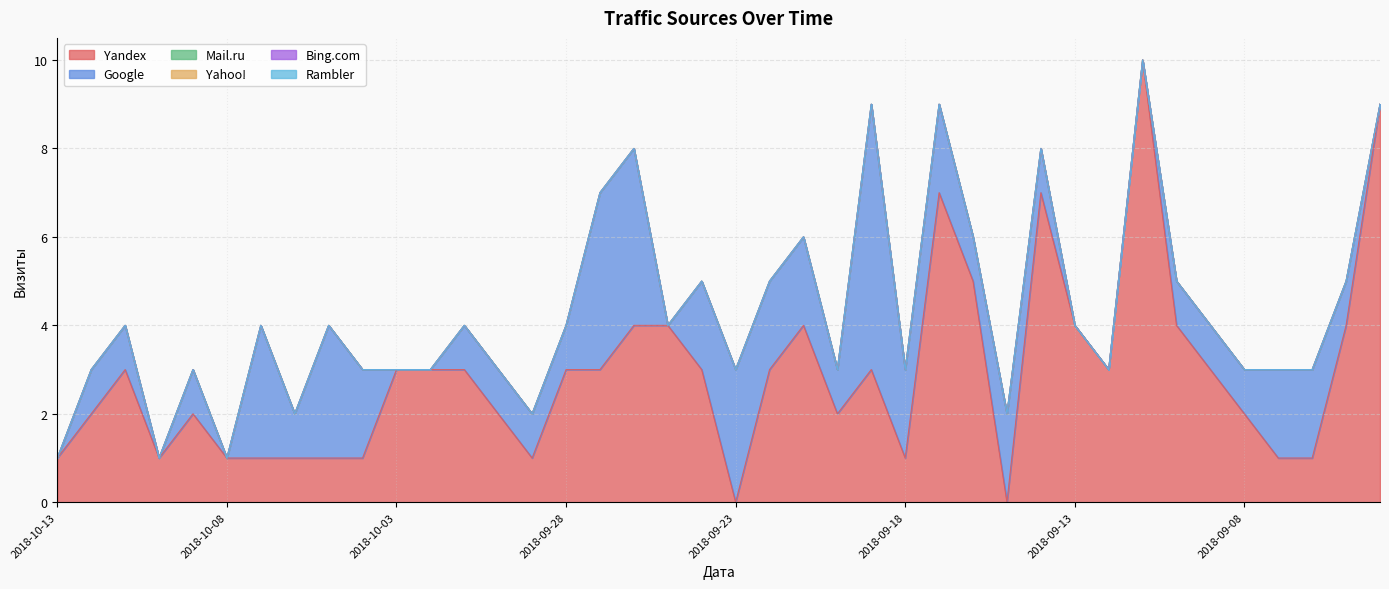

Reading left to right, extract all data points from this chart.

Yandex: 2018-10-13=1	2018-10-12=2	2018-10-11=3	2018-10-10=1	2018-10-09=2	2018-10-08=1	2018-10-07=1	2018-10-06=1	2018-10-05=1	2018-10-04=1	2018-10-03=3	2018-10-02=3	2018-10-01=3	2018-09-30=2	2018-09-29=1	2018-09-28=3	2018-09-27=3	2018-09-26=4	2018-09-25=4	2018-09-24=3	2018-09-23=0	2018-09-22=3	2018-09-21=4	2018-09-20=2	2018-09-19=3	2018-09-18=1	2018-09-17=7	2018-09-16=5	2018-09-15=0	2018-09-14=7	2018-09-13=4	2018-09-12=3	2018-09-11=10	2018-09-10=4	2018-09-09=3	2018-09-08=2	2018-09-07=1	2018-09-06=1	2018-09-05=4	2018-09-04=9
Google: 2018-10-13=0	2018-10-12=1	2018-10-11=1	2018-10-10=0	2018-10-09=1	2018-10-08=0	2018-10-07=3	2018-10-06=1	2018-10-05=3	2018-10-04=2	2018-10-03=0	2018-10-02=0	2018-10-01=1	2018-09-30=1	2018-09-29=1	2018-09-28=1	2018-09-27=4	2018-09-26=4	2018-09-25=0	2018-09-24=2	2018-09-23=3	2018-09-22=2	2018-09-21=2	2018-09-20=1	2018-09-19=6	2018-09-18=2	2018-09-17=2	2018-09-16=1	2018-09-15=2	2018-09-14=1	2018-09-13=0	2018-09-12=0	2018-09-11=0	2018-09-10=1	2018-09-09=1	2018-09-08=1	2018-09-07=2	2018-09-06=2	2018-09-05=1	2018-09-04=0
Mail.ru: 2018-10-13=0	2018-10-12=0	2018-10-11=0	2018-10-10=0	2018-10-09=0	2018-10-08=0	2018-10-07=0	2018-10-06=0	2018-10-05=0	2018-10-04=0	2018-10-03=0	2018-10-02=0	2018-10-01=0	2018-09-30=0	2018-09-29=0	2018-09-28=0	2018-09-27=0	2018-09-26=0	2018-09-25=0	2018-09-24=0	2018-09-23=0	2018-09-22=0	2018-09-21=0	2018-09-20=0	2018-09-19=0	2018-09-18=0	2018-09-17=0	2018-09-16=0	2018-09-15=0	2018-09-14=0	2018-09-13=0	2018-09-12=0	2018-09-11=0	2018-09-10=0	2018-09-09=0	2018-09-08=0	2018-09-07=0	2018-09-06=0	2018-09-05=0	2018-09-04=0
Yahoo!: 2018-10-13=0	2018-10-12=0	2018-10-11=0	2018-10-10=0	2018-10-09=0	2018-10-08=0	2018-10-07=0	2018-10-06=0	2018-10-05=0	2018-10-04=0	2018-10-03=0	2018-10-02=0	2018-10-01=0	2018-09-30=0	2018-09-29=0	2018-09-28=0	2018-09-27=0	2018-09-26=0	2018-09-25=0	2018-09-24=0	2018-09-23=0	2018-09-22=0	2018-09-21=0	2018-09-20=0	2018-09-19=0	2018-09-18=0	2018-09-17=0	2018-09-16=0	2018-09-15=0	2018-09-14=0	2018-09-13=0	2018-09-12=0	2018-09-11=0	2018-09-10=0	2018-09-09=0	2018-09-08=0	2018-09-07=0	2018-09-06=0	2018-09-05=0	2018-09-04=0
Bing.com: 2018-10-13=0	2018-10-12=0	2018-10-11=0	2018-10-10=0	2018-10-09=0	2018-10-08=0	2018-10-07=0	2018-10-06=0	2018-10-05=0	2018-10-04=0	2018-10-03=0	2018-10-02=0	2018-10-01=0	2018-09-30=0	2018-09-29=0	2018-09-28=0	2018-09-27=0	2018-09-26=0	2018-09-25=0	2018-09-24=0	2018-09-23=0	2018-09-22=0	2018-09-21=0	2018-09-20=0	2018-09-19=0	2018-09-18=0	2018-09-17=0	2018-09-16=0	2018-09-15=0	2018-09-14=0	2018-09-13=0	2018-09-12=0	2018-09-11=0	2018-09-10=0	2018-09-09=0	2018-09-08=0	2018-09-07=0	2018-09-06=0	2018-09-05=0	2018-09-04=0
Rambler: 2018-10-13=0	2018-10-12=0	2018-10-11=0	2018-10-10=0	2018-10-09=0	2018-10-08=0	2018-10-07=0	2018-10-06=0	2018-10-05=0	2018-10-04=0	2018-10-03=0	2018-10-02=0	2018-10-01=0	2018-09-30=0	2018-09-29=0	2018-09-28=0	2018-09-27=0	2018-09-26=0	2018-09-25=0	2018-09-24=0	2018-09-23=0	2018-09-22=0	2018-09-21=0	2018-09-20=0	2018-09-19=0	2018-09-18=0	2018-09-17=0	2018-09-16=0	2018-09-15=0	2018-09-14=0	2018-09-13=0	2018-09-12=0	2018-09-11=0	2018-09-10=0	2018-09-09=0	2018-09-08=0	2018-09-07=0	2018-09-06=0	2018-09-05=0	2018-09-04=0